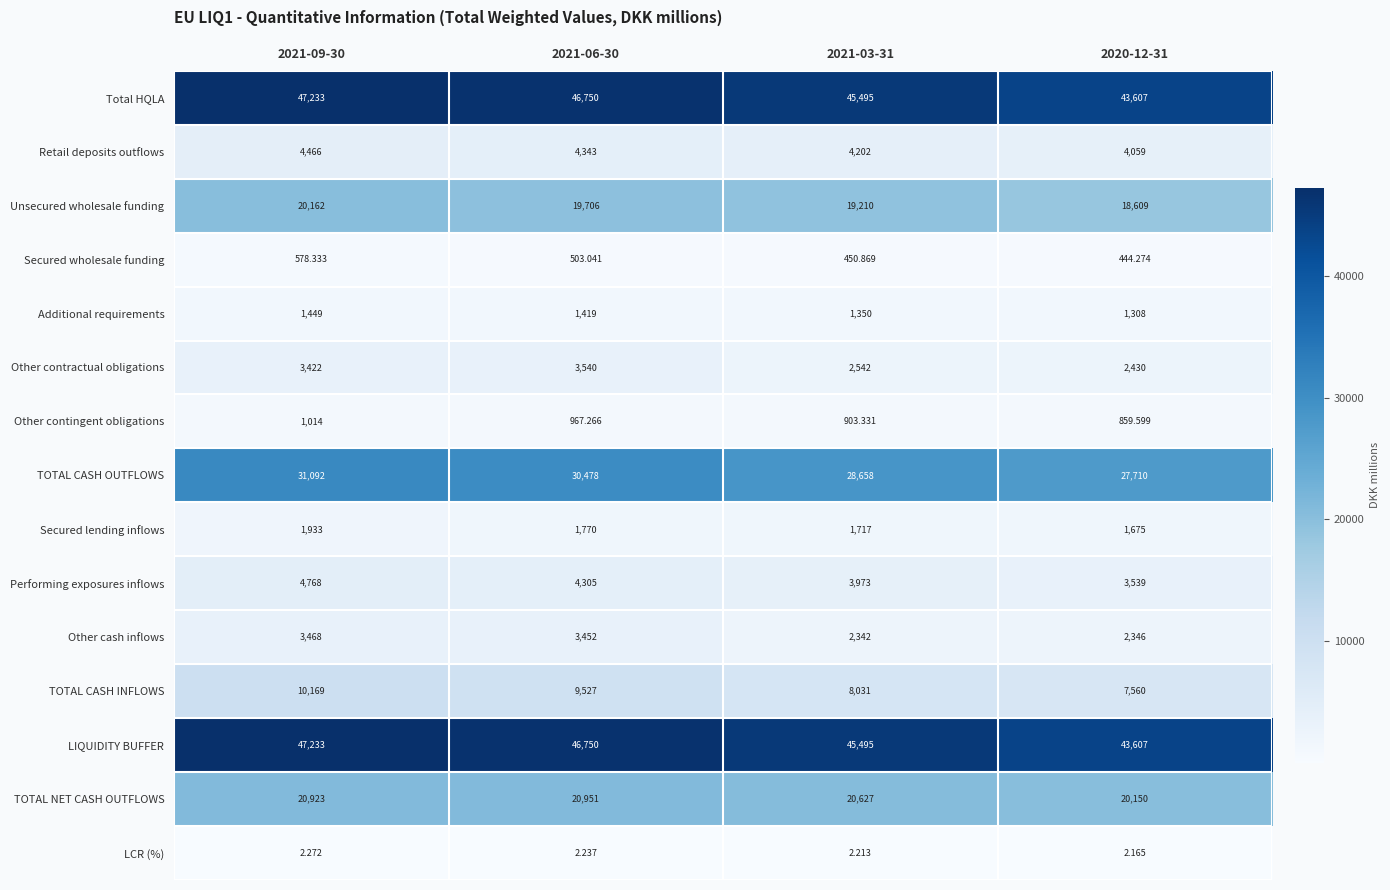

Is the value of Other cash inflows at 2021-03-31 greater than the value of TOTAL CASH INFLOWS at 2021-03-31?

No